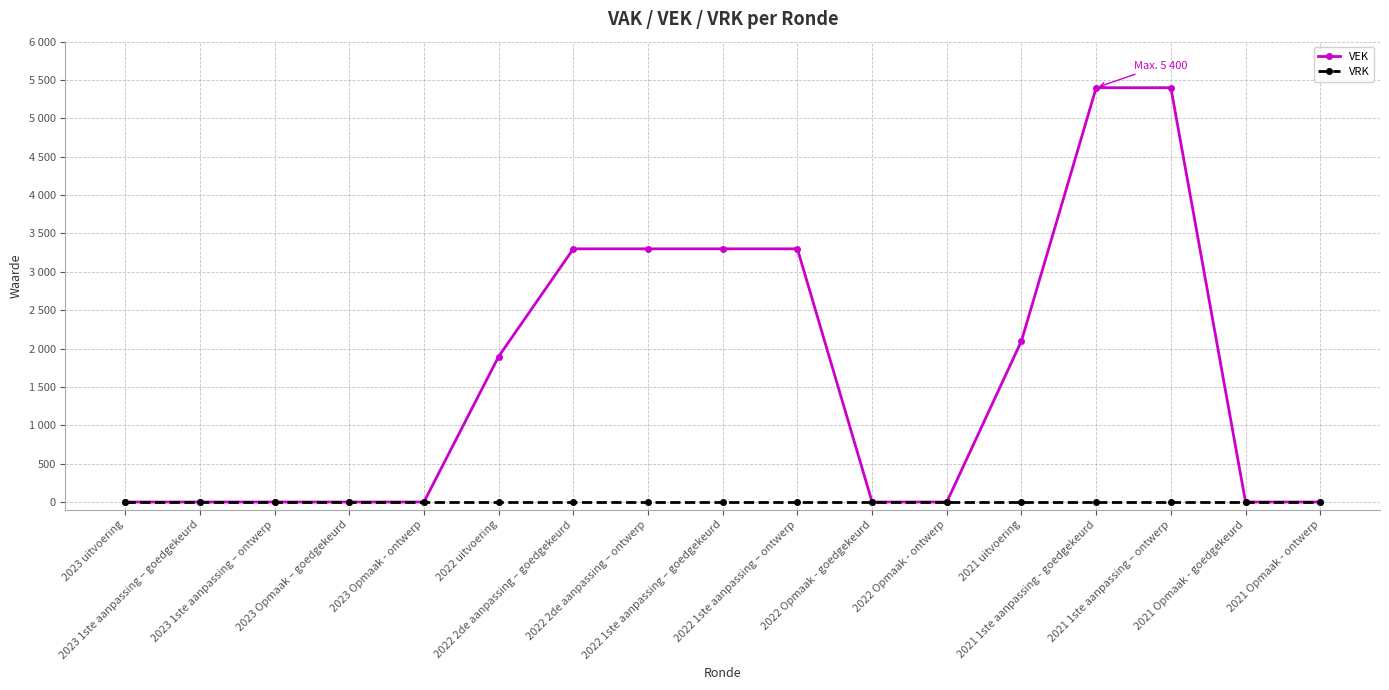

True or false: VRK and VEK intersect in this chart.

False